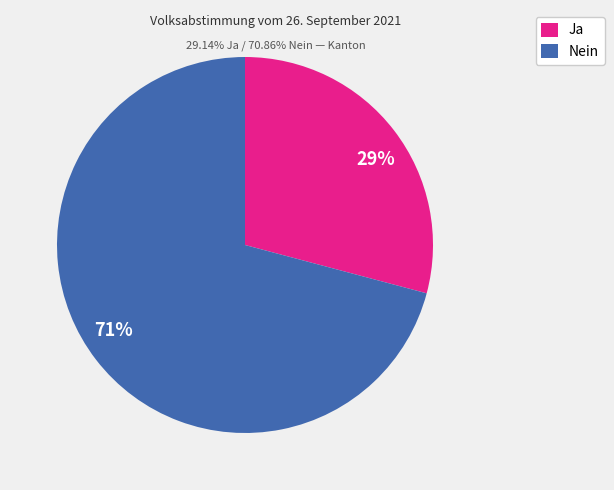

Is the sum of Nein and Ja greater than half?

Yes